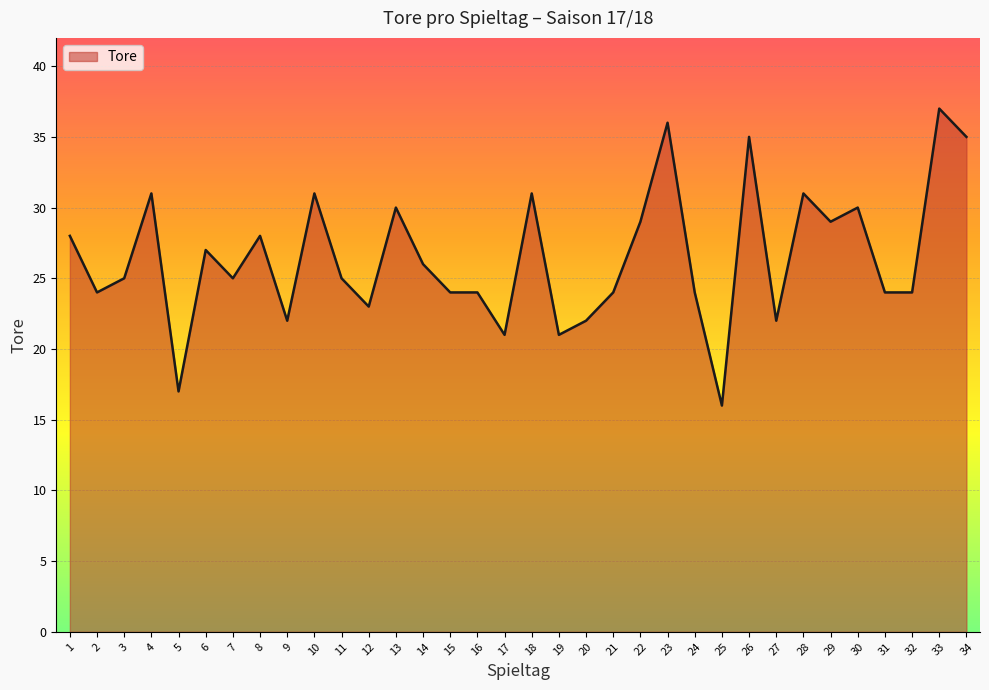

Reading right to left, extract all data points from this chart.

35	37	24	24	30	29	31	22	35	16	24	36	29	24	22	21	31	21	24	24	26	30	23	25	31	22	28	25	27	17	31	25	24	28